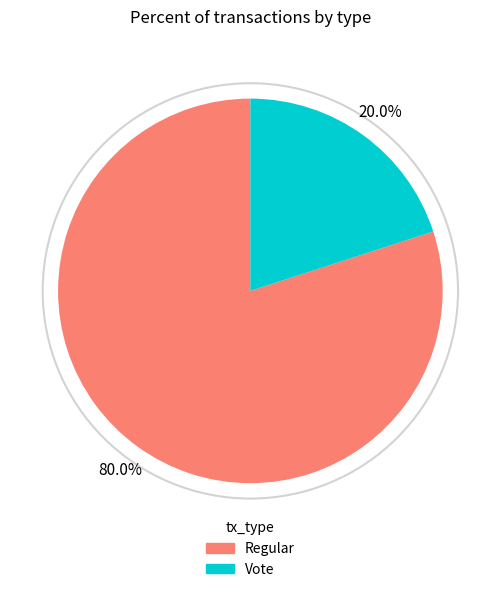

To the nearest percent, what percentage of the pie is Vote?

20%